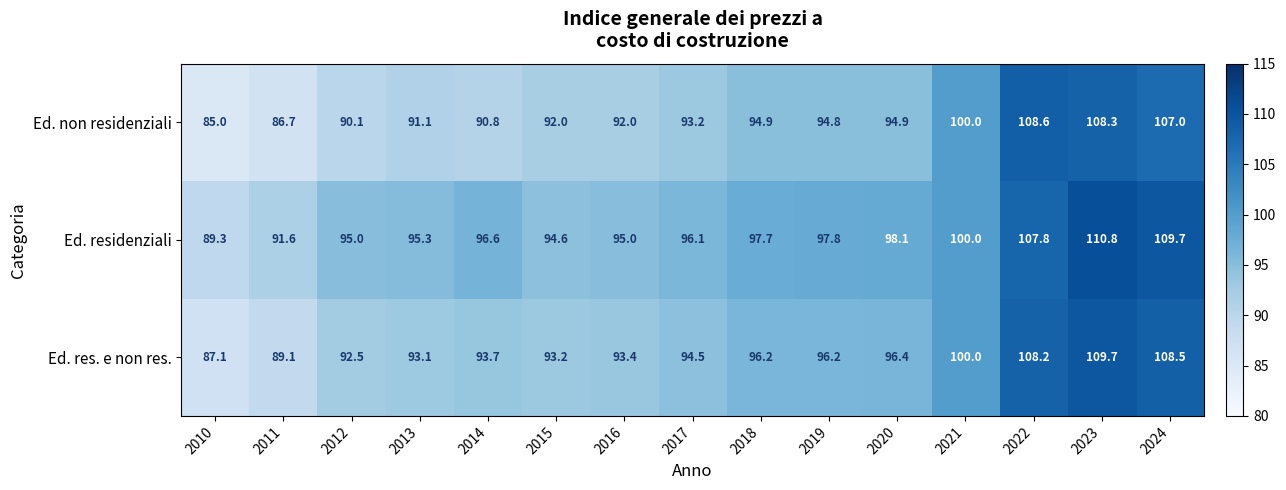

At how many categories does at least one series exceed 86?

15